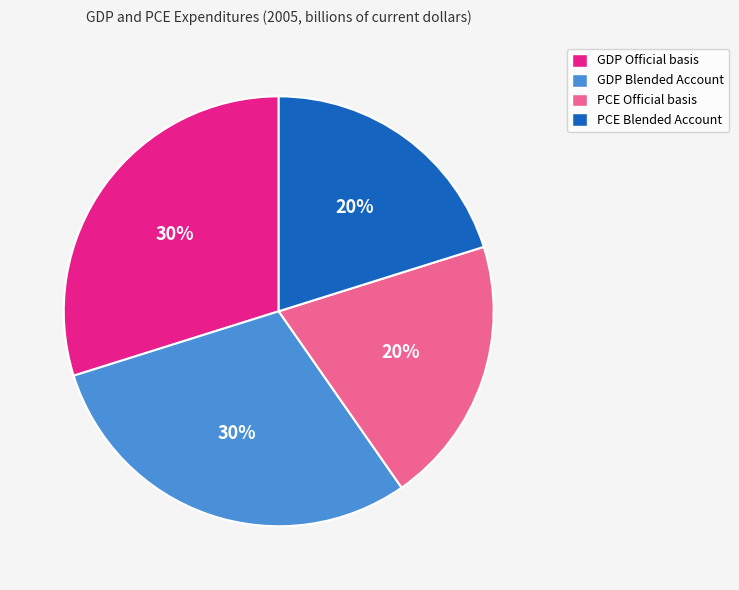

Which has a higher value, GDP Official basis or PCE Blended Account?

GDP Official basis